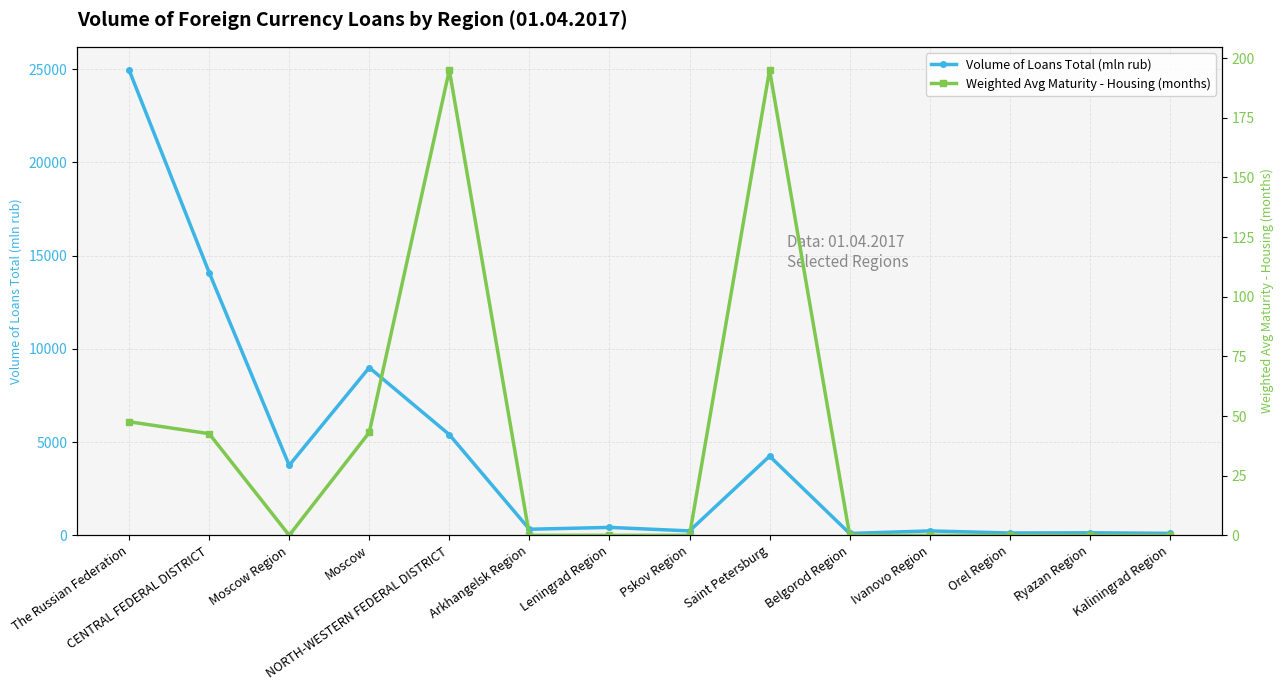

What is the total value across all series at CENTRAL FEDERAL DISTRICT?

14138.6